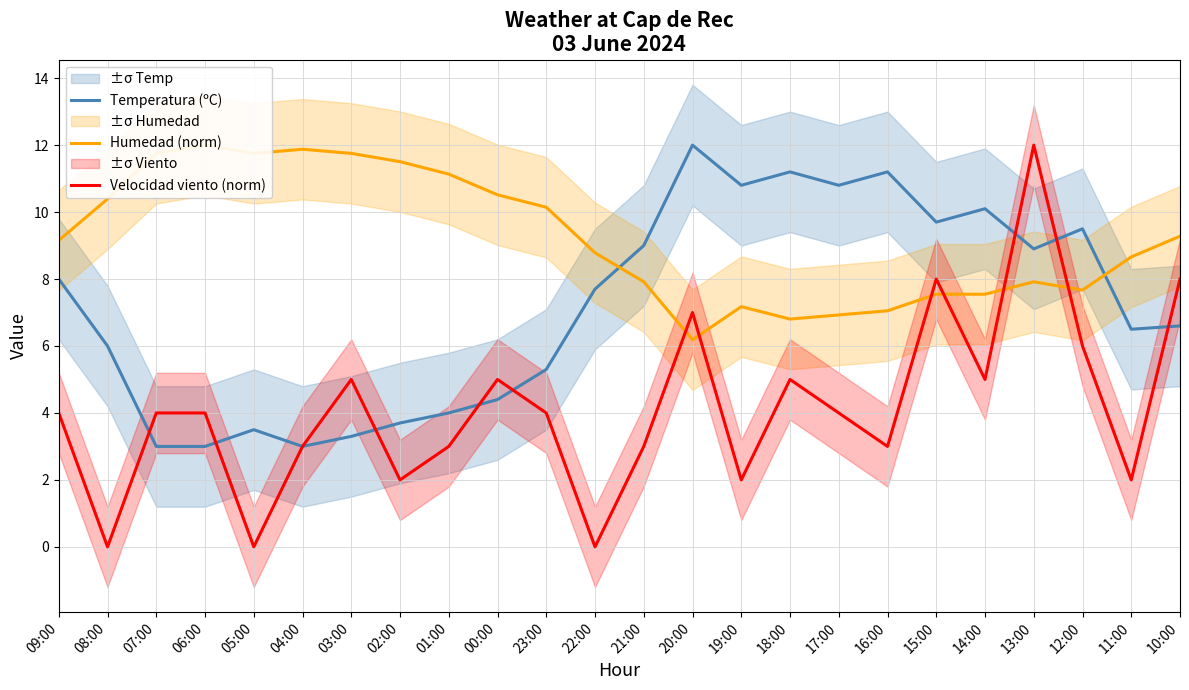

Which category has the highest value in the Velocidad viento (norm) series?

13:00